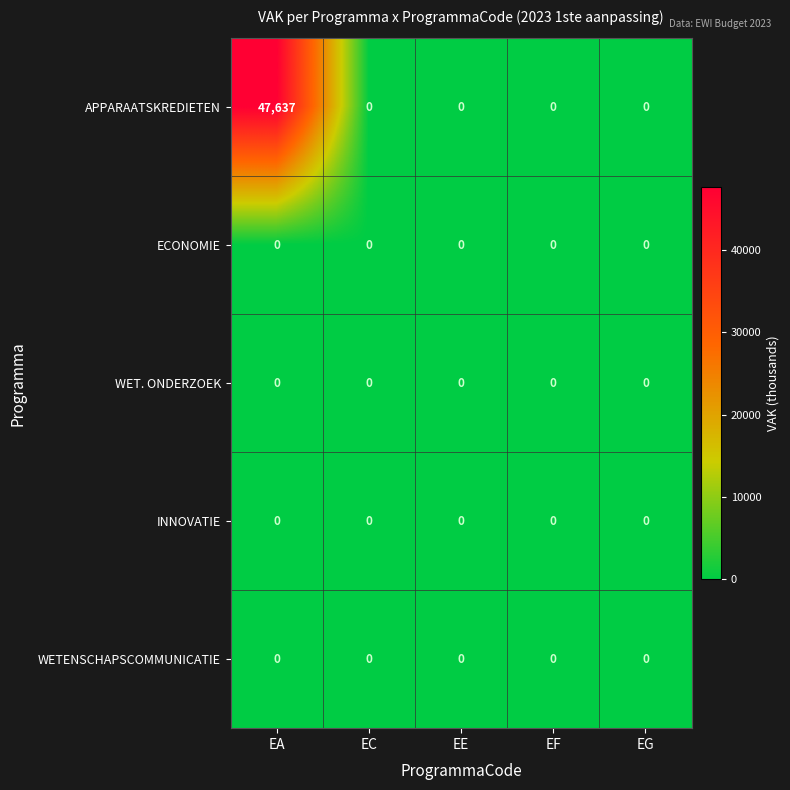

Is it true that APPARAATSKREDIETEN equals 33002 at EC?

False